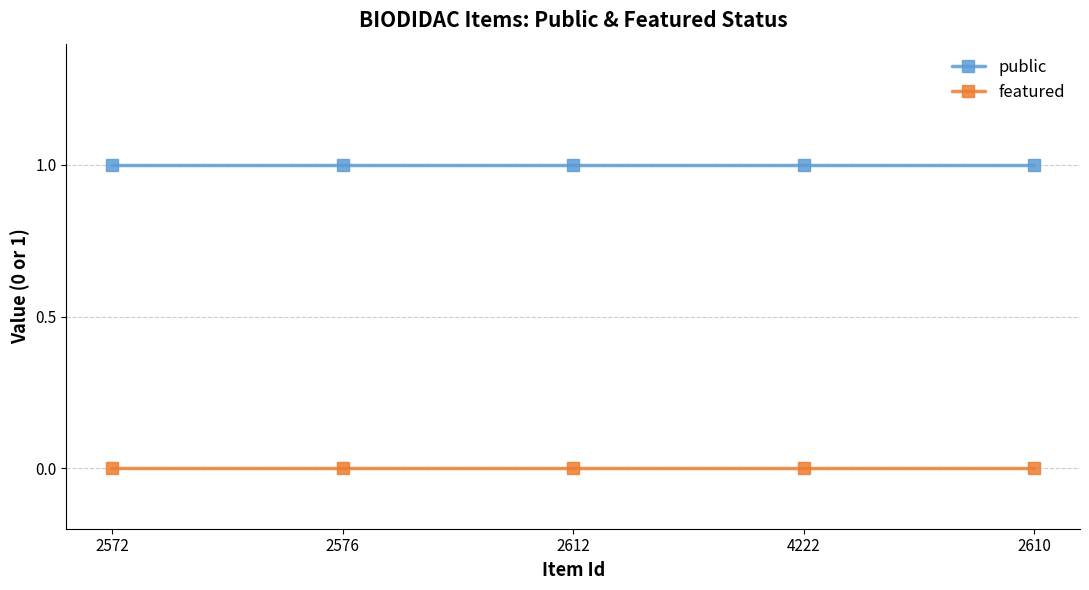

Rank the series at 2572 from lowest to highest value.

featured, public